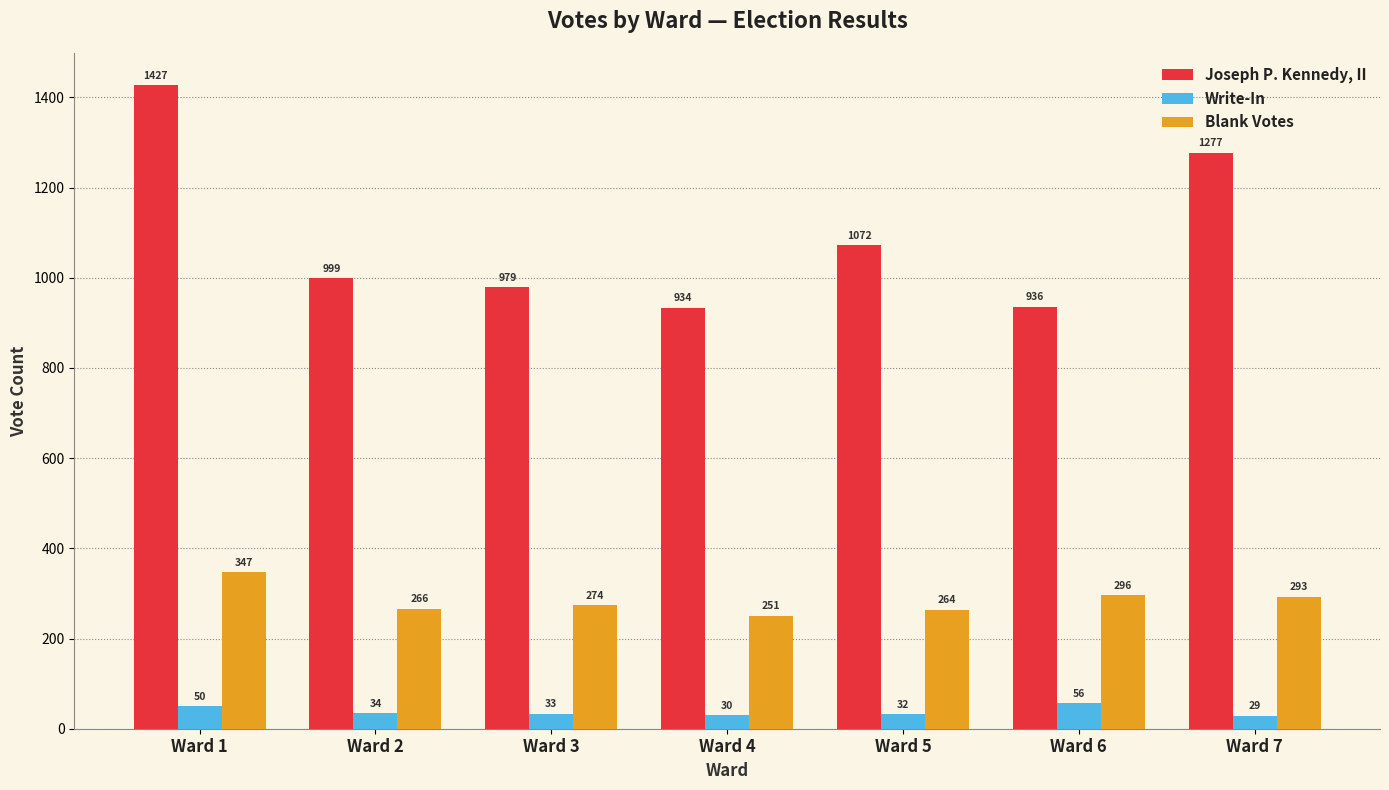

Reading left to right, list all the values displayed in this chart.

Joseph P. Kennedy, II: 1427	999	979	934	1072	936	1277
Write-In: 50	34	33	30	32	56	29
Blank Votes: 347	266	274	251	264	296	293